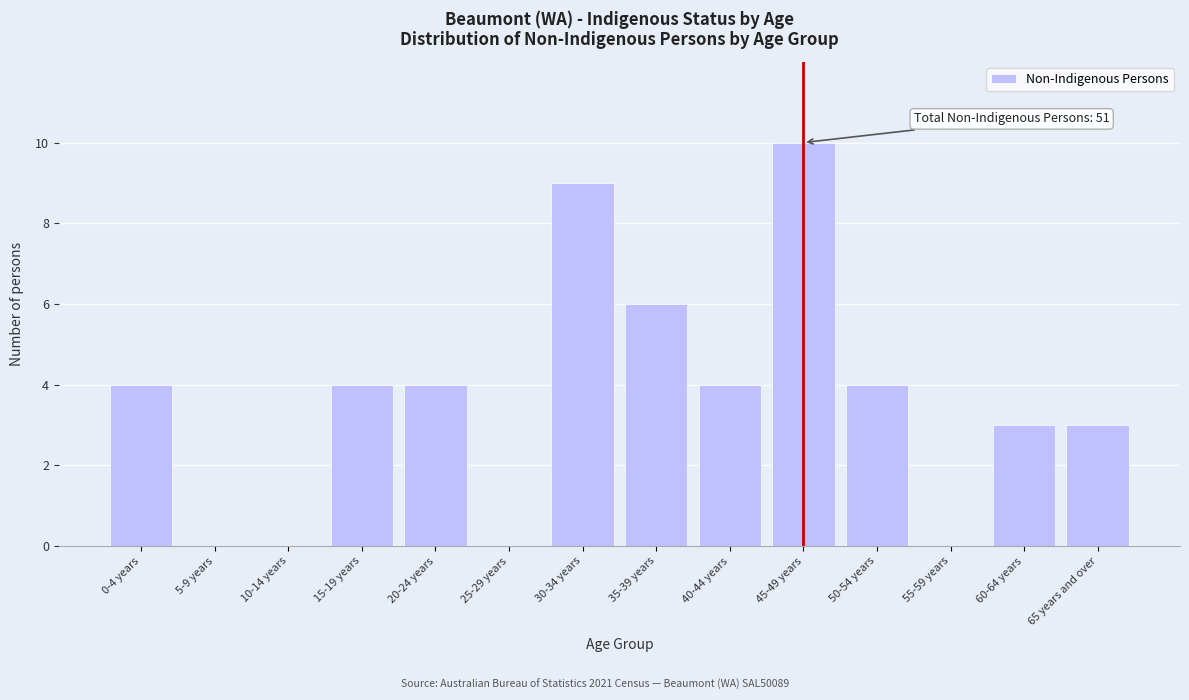

Reading right to left, transcribe all the data shown in this chart.

65 years and over=3	60-64 years=3	55-59 years=0	50-54 years=4	45-49 years=10	40-44 years=4	35-39 years=6	30-34 years=9	25-29 years=0	20-24 years=4	15-19 years=4	10-14 years=0	5-9 years=0	0-4 years=4